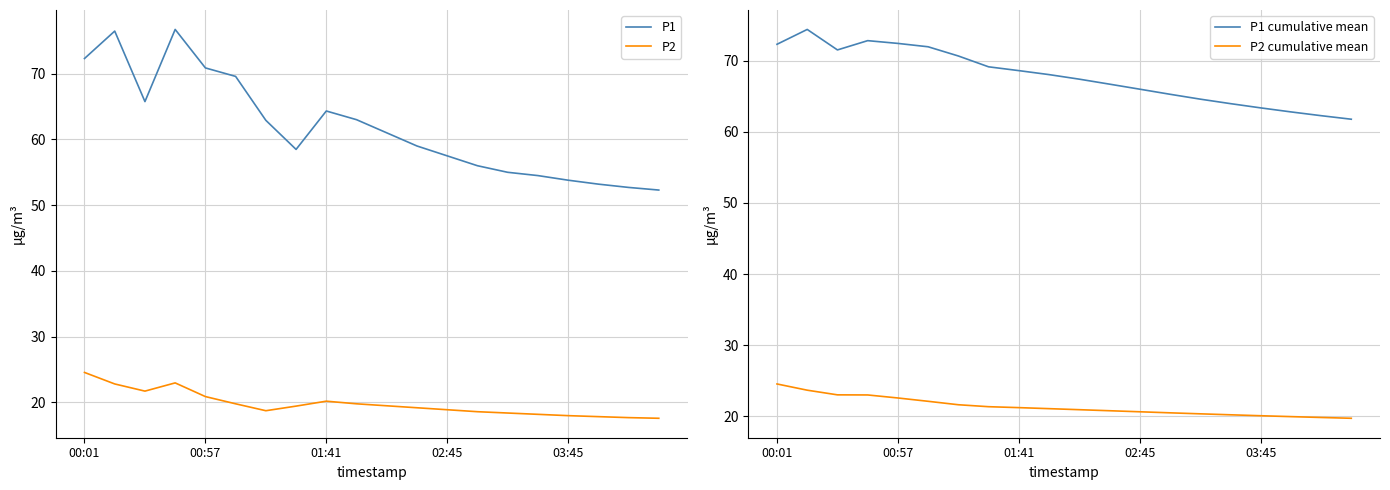

What is the maximum value for P2?

24.6